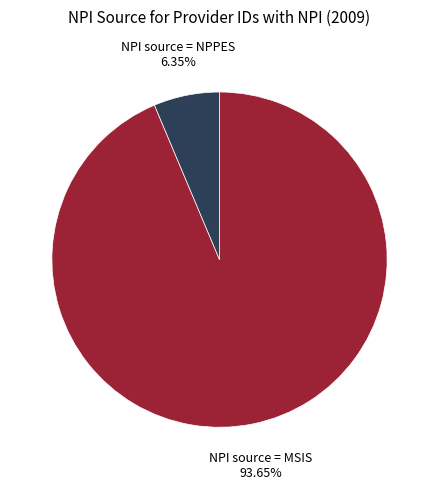

Is there a majority slice in this chart?

Yes